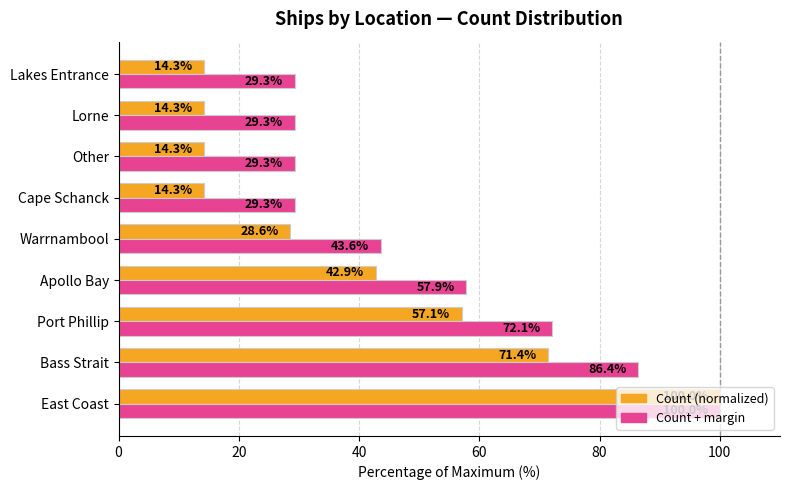

At which category is the sum across all series the highest?

East Coast